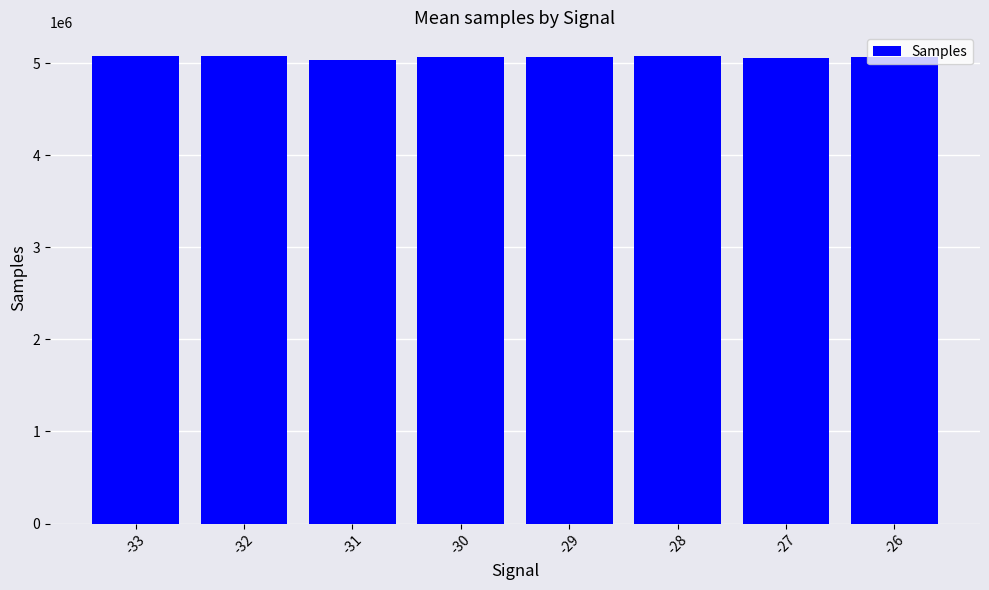

What is the sum of all values?

40547882.4